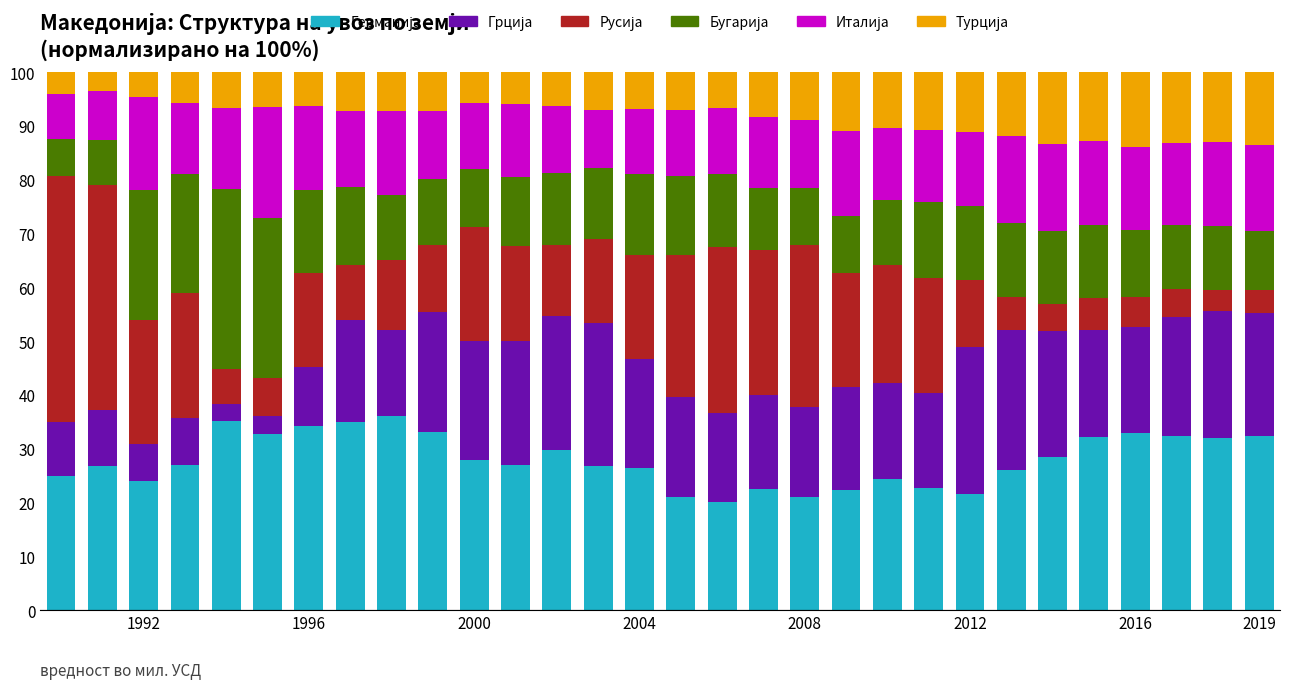

What is the value of the Германија bar at the 14th from the left?

26.8